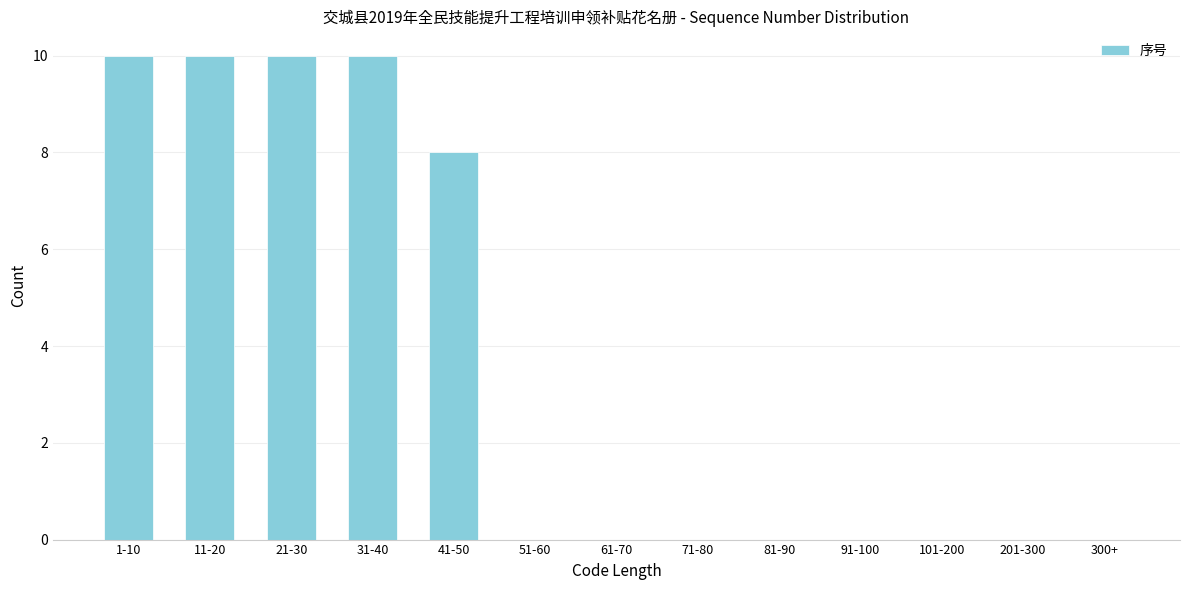

Reading right to left, transcribe all the data shown in this chart.

300+=0	201-300=0	101-200=0	91-100=0	81-90=0	71-80=0	61-70=0	51-60=0	41-50=8	31-40=10	21-30=10	11-20=10	1-10=10